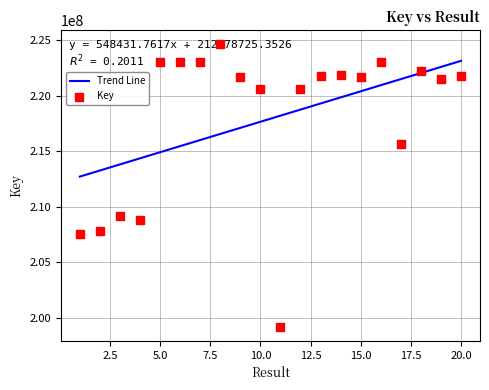

Which has a higher value, 9 or 18?

18